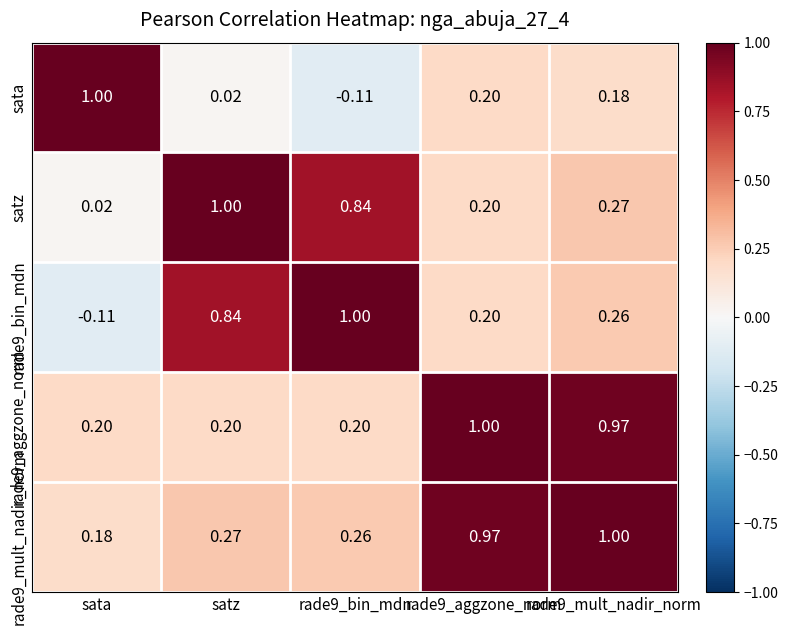

How many series are shown in this chart?

5